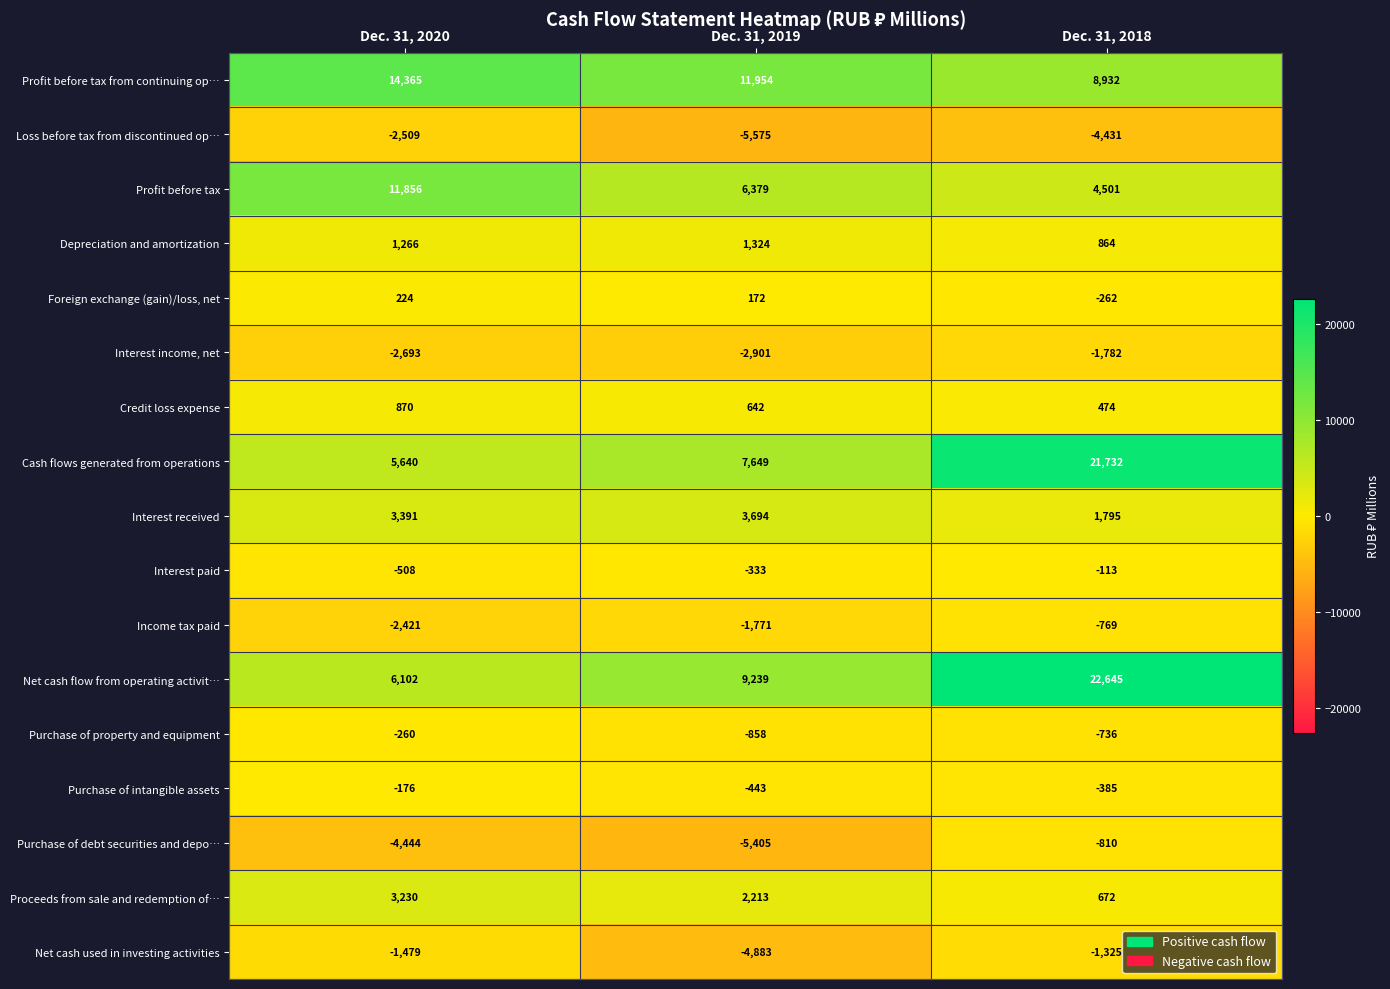

What is the total value across all series at Dec. 31, 2019?

21097